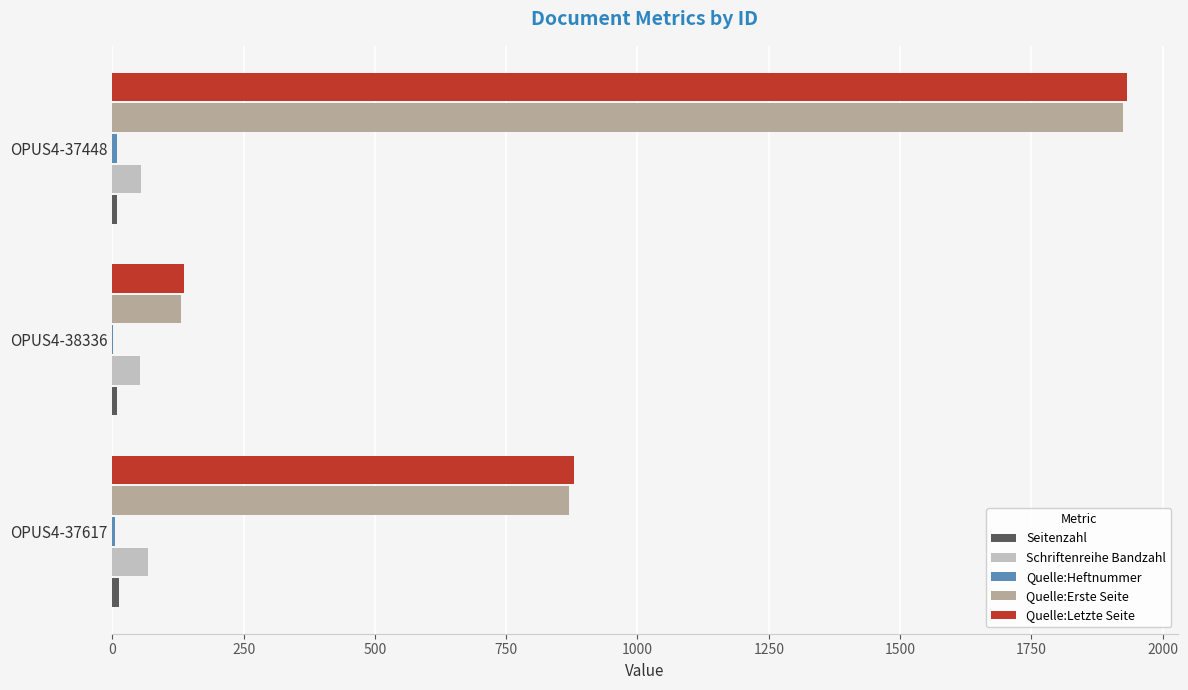

Which series changed the most between OPUS4-37617 and OPUS4-37448?

Quelle:Erste Seite